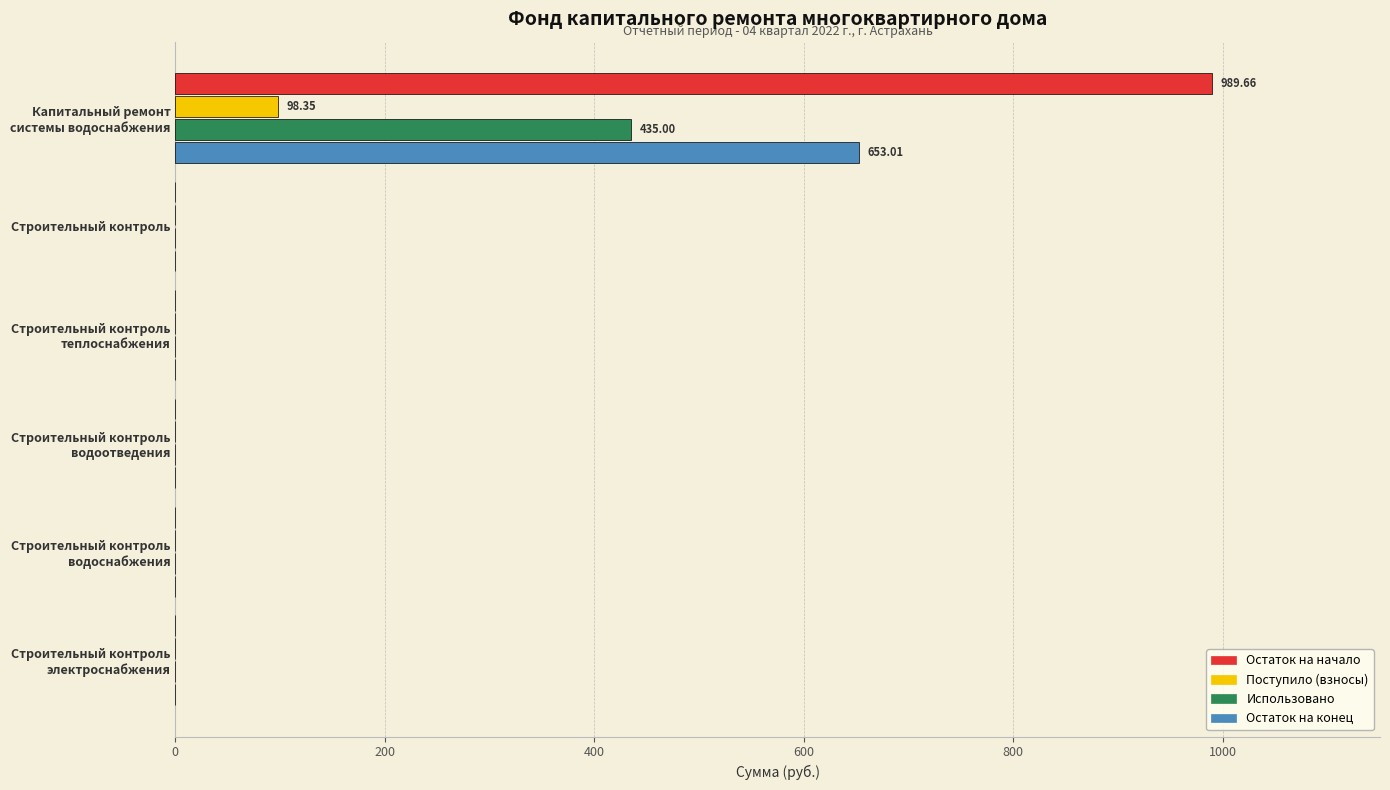

Which series has the largest total across all categories?

Остаток на начало